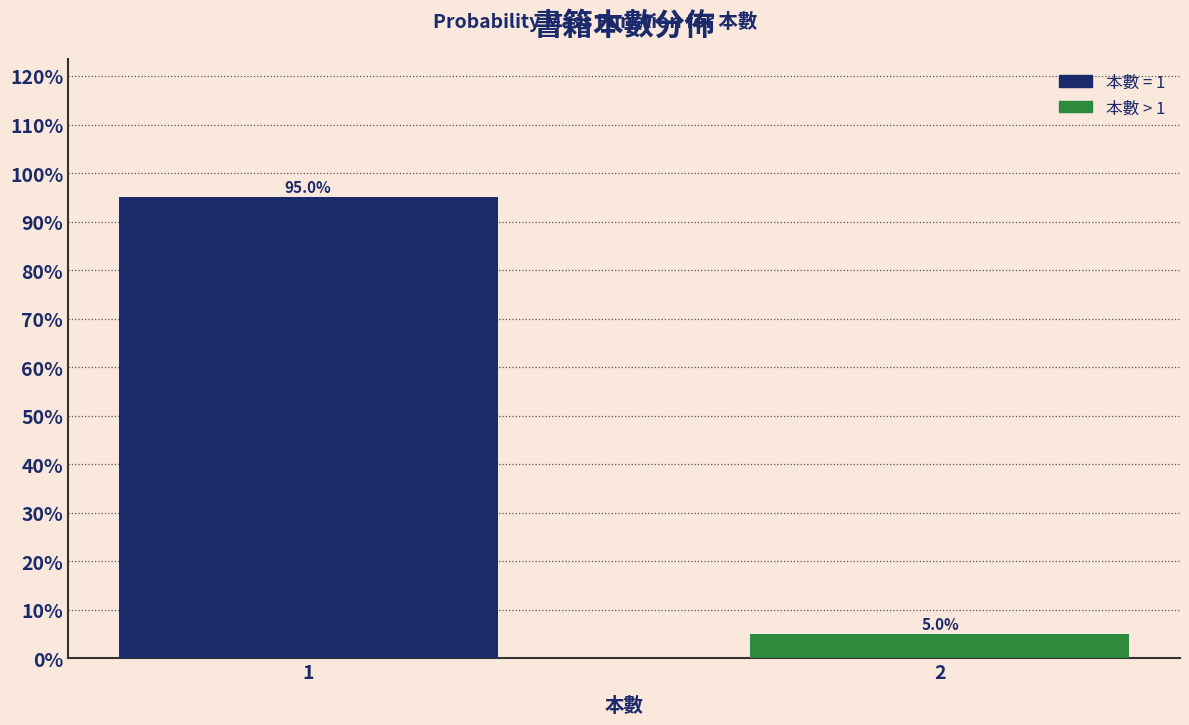

Reading left to right, what are all the values shown in this chart?

1=95	2=5